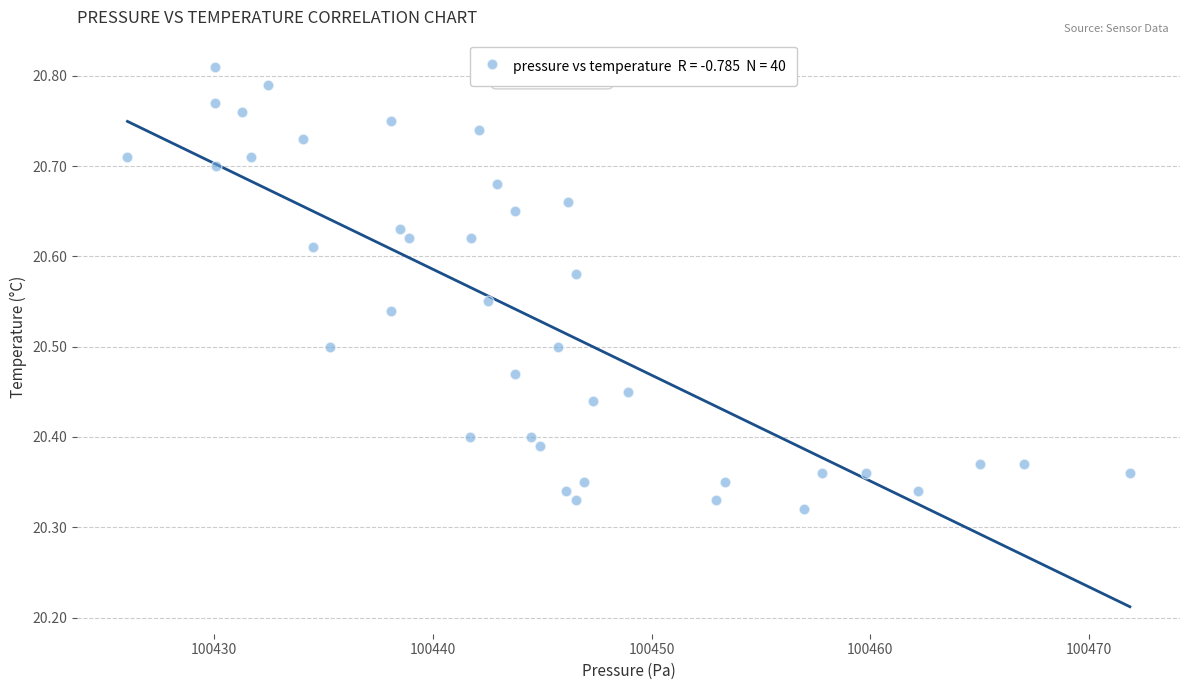

What is the range of X values (max minus min)?

45.9